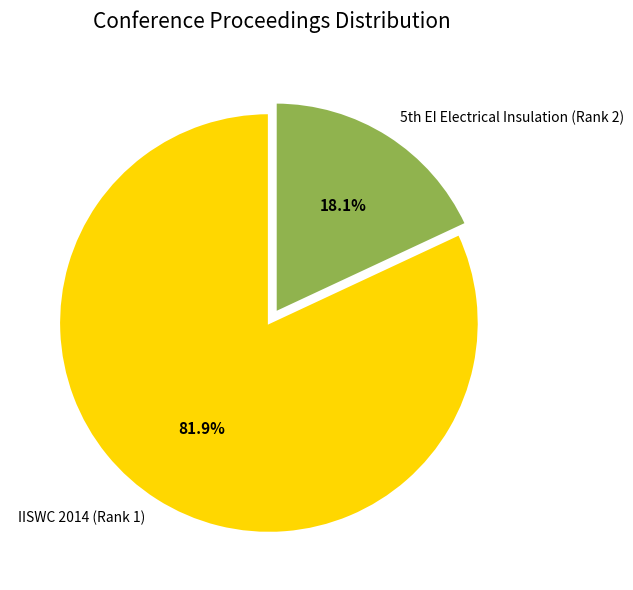

Which slice represents more than half of the pie?

IISWC 2014 (Rank 1)